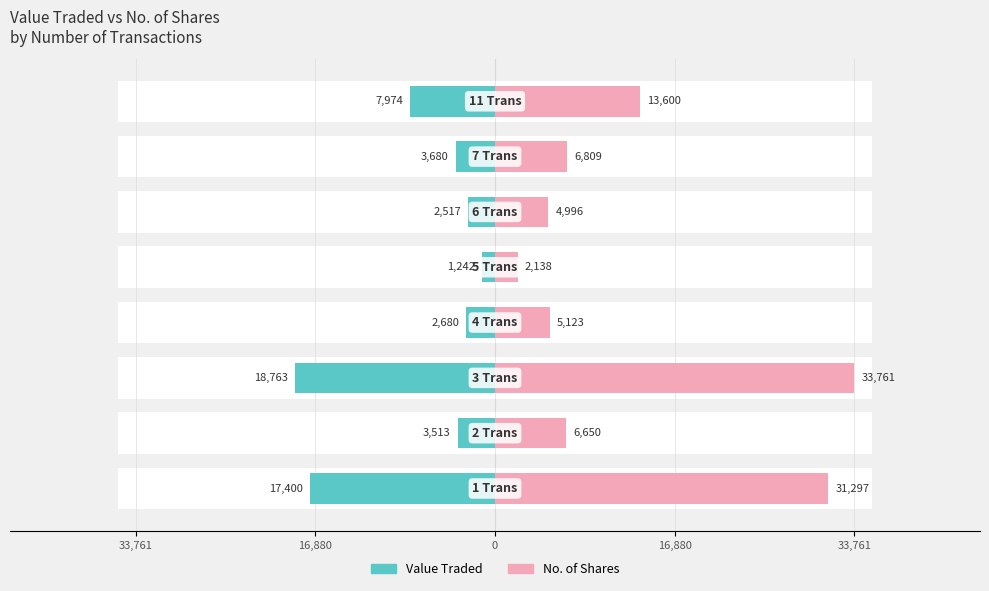

At how many categories does at least one series exceed 29465?

2